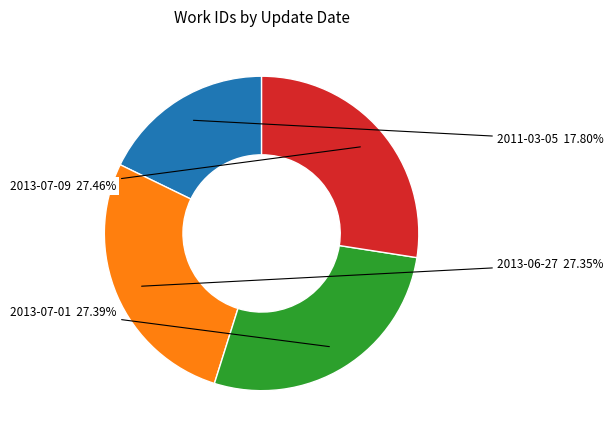

Is there a majority slice in this chart?

No